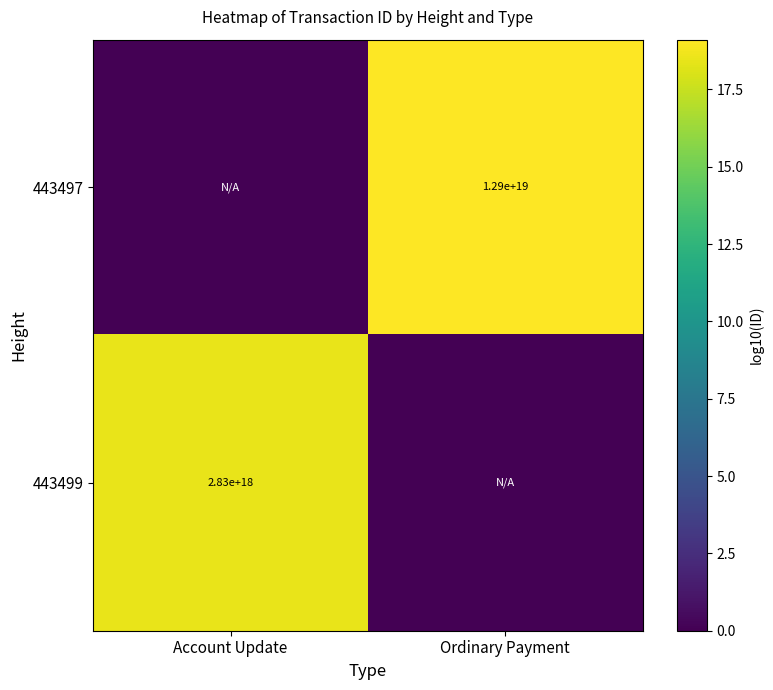

The 443497 series shows 12900000000000000000 at Ordinary Payment. True or false?

True